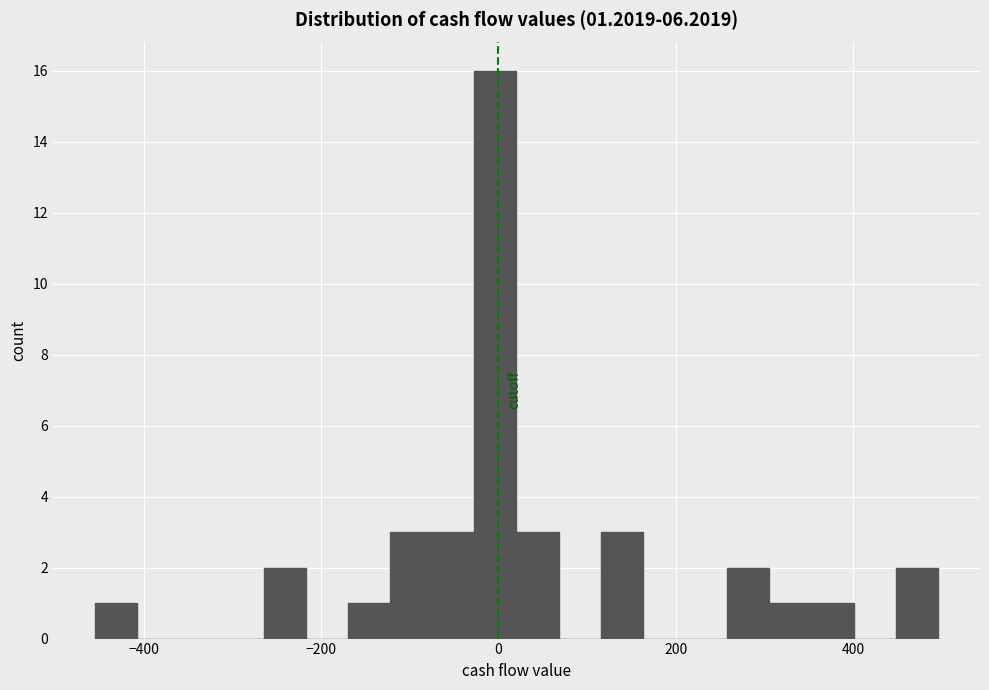

Read against the x-axis, roughly where is the centre of the tallest bar?

0